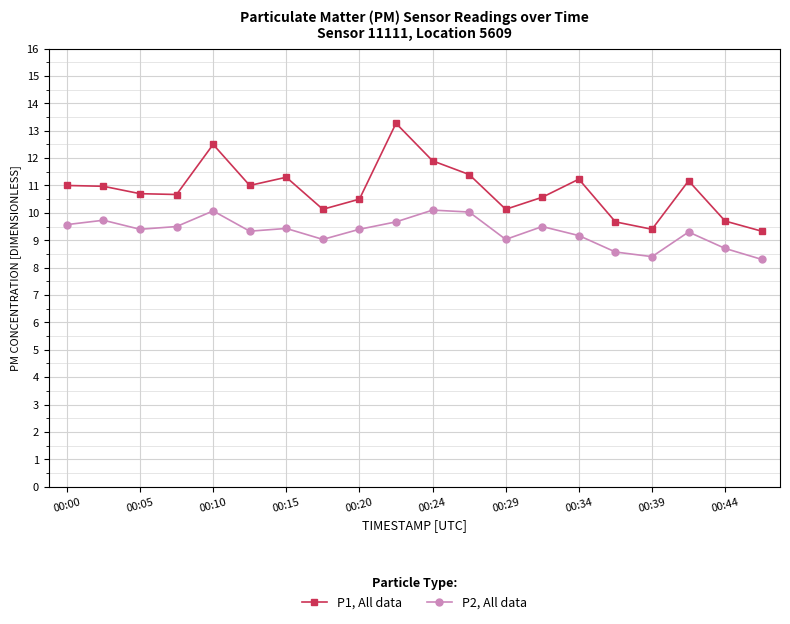

What is the sum of all P2, All data values?

186.2